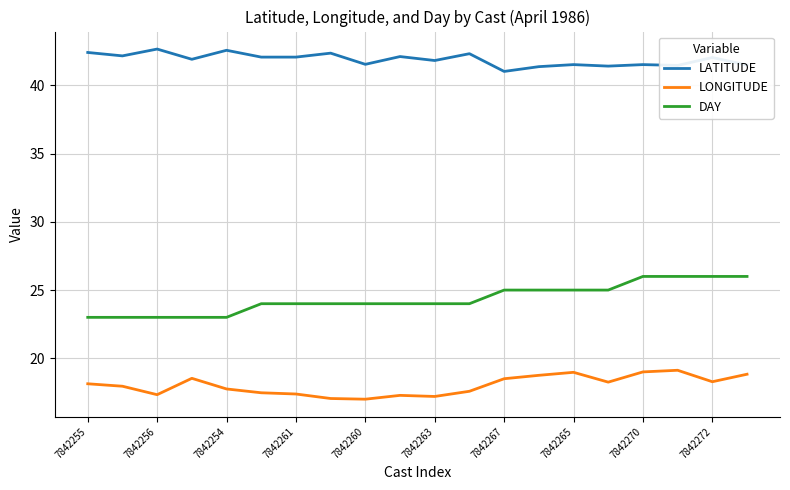

What is the minimum value shown in the chart?

17.0